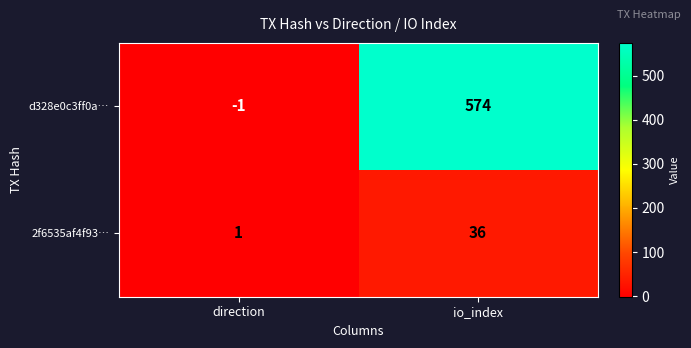

List the labels in order of 2f6535af4f93… value, largest first.

io_index, direction